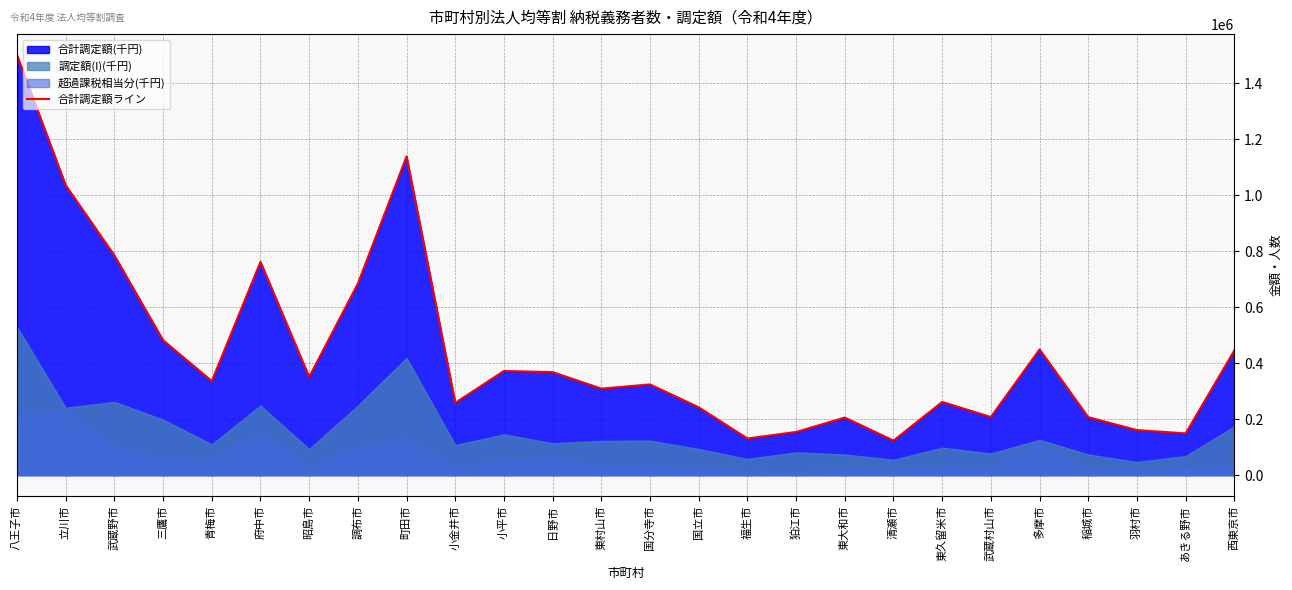

Reading right to left, list all the values displayed in this chart.

西東京市=445300	あきる野市=148993	羽村市=160772	稲城市=206927	多摩市=448999	武蔵村山市=207548	東久留米市=261368	清瀬市=123289	東大和市=205570	狛江市=154140	福生市=130780	国立市=242241	国分寺市=324020	東村山市=308983	日野市=367894	小平市=372076	小金井市=258071	町田市=1138409	調布市=684103	昭島市=350492	府中市=761963	青梅市=335841	三鷹市=481746	武蔵野市=784782	立川市=1035348	八王子市=1500357